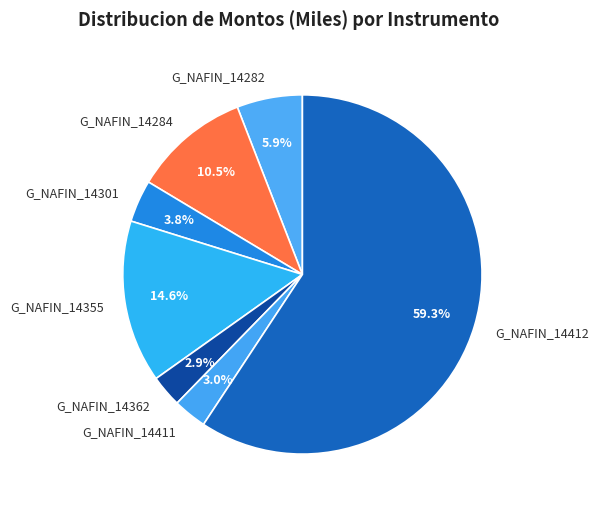

To the nearest percent, what percentage of the pie is G_NAFIN_14355?

15%